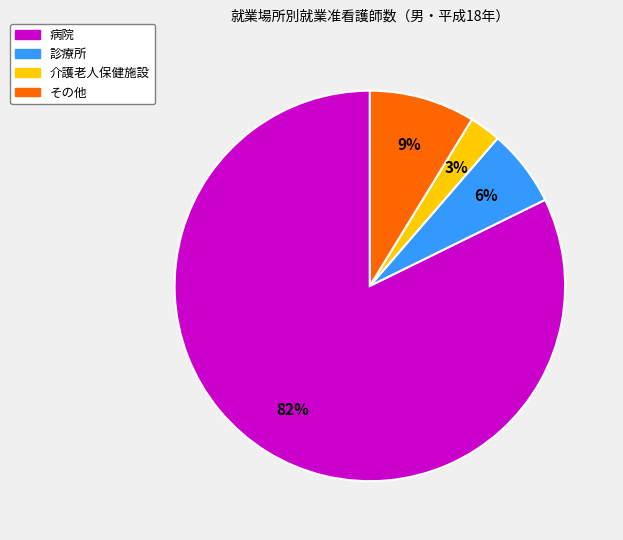

To the nearest percent, what is the average slice percentage?

25%